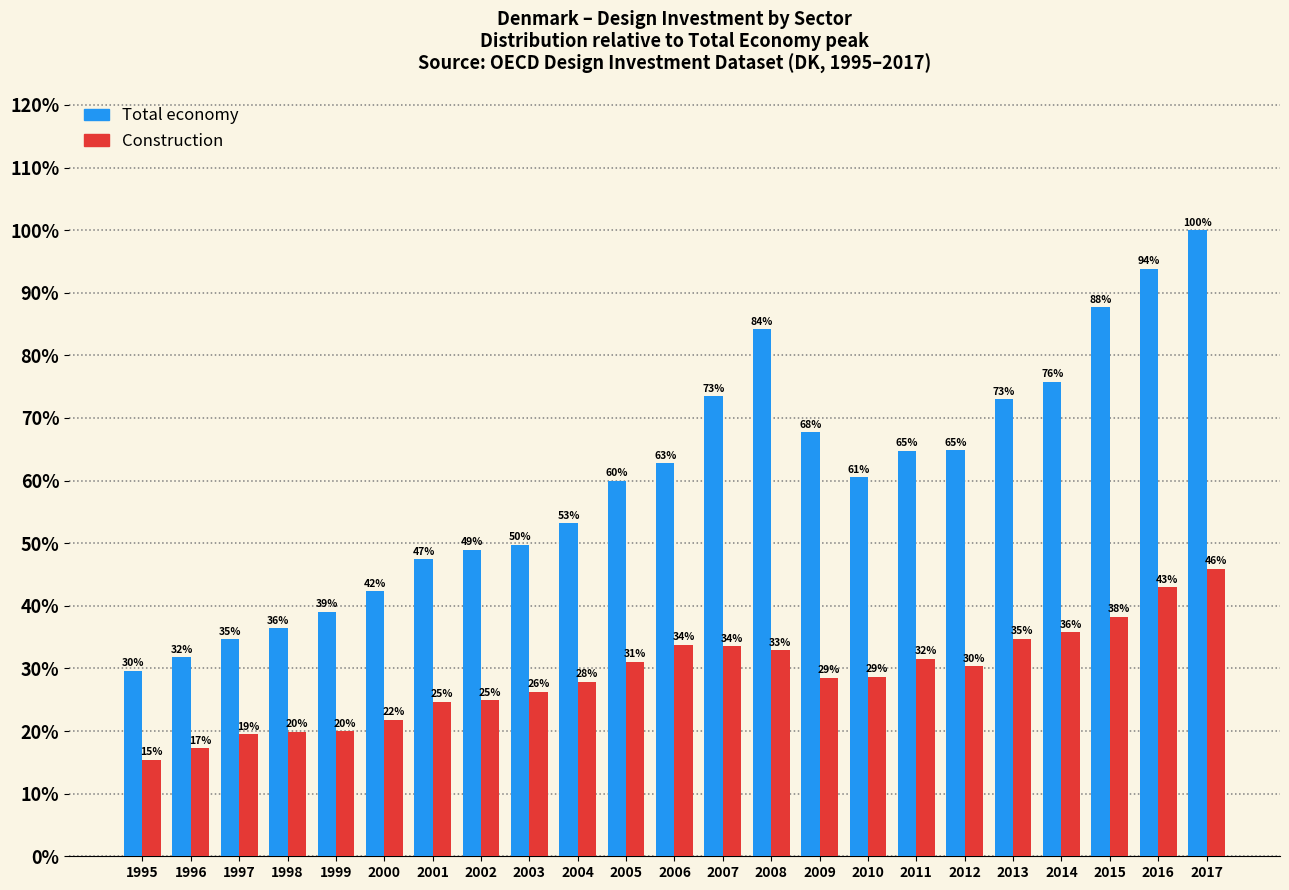

Are the bars horizontal?

No